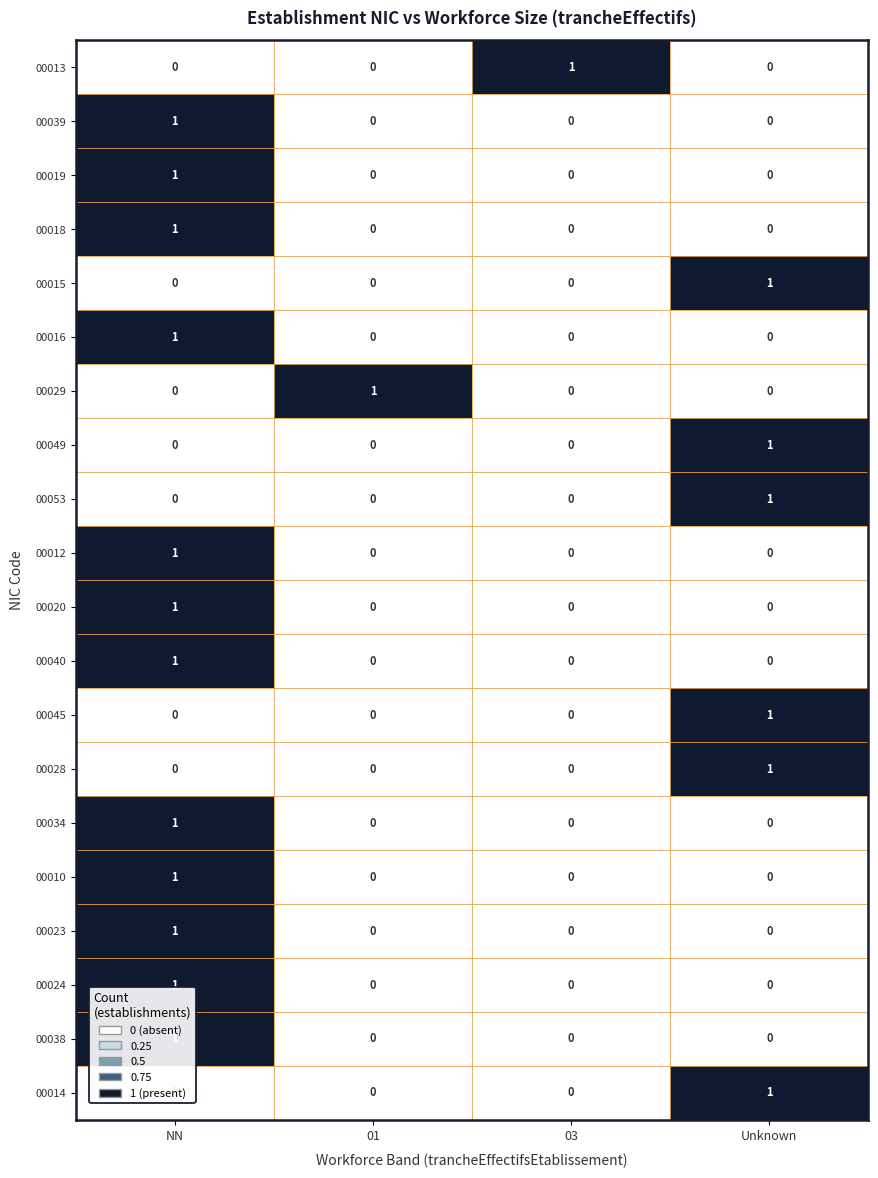

How many categories are shown in the chart?

4